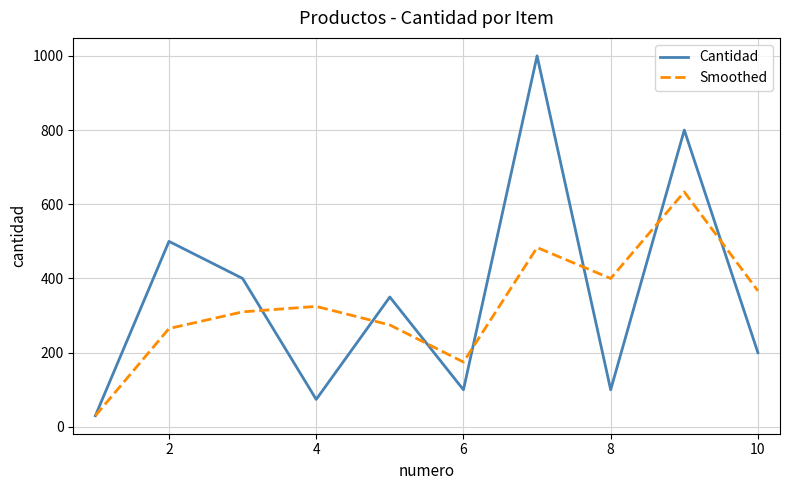

List the series in order of their overall mean, lowest first.

Smoothed, Cantidad